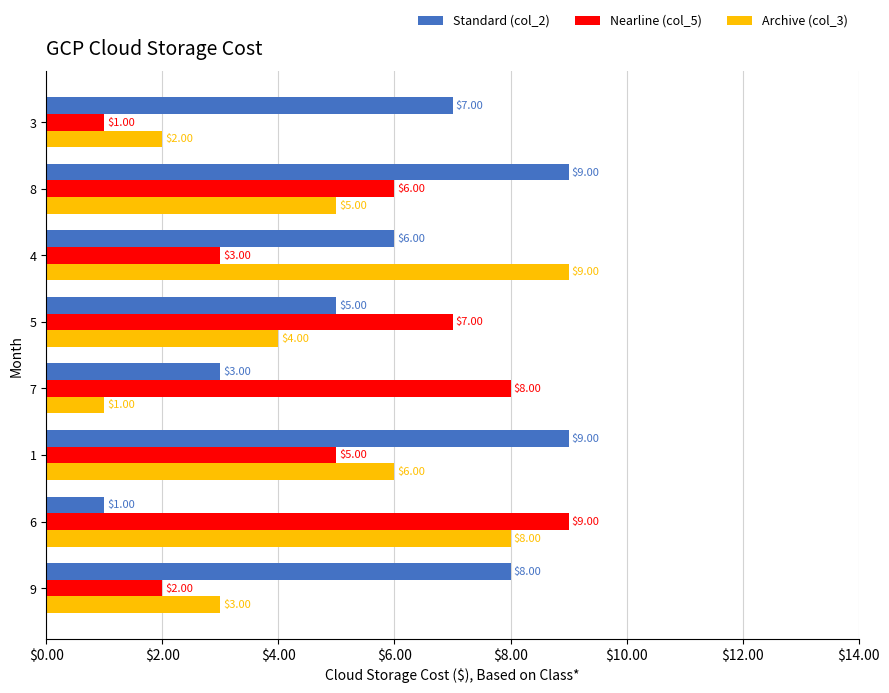

What is the total value across all series at 5?

16